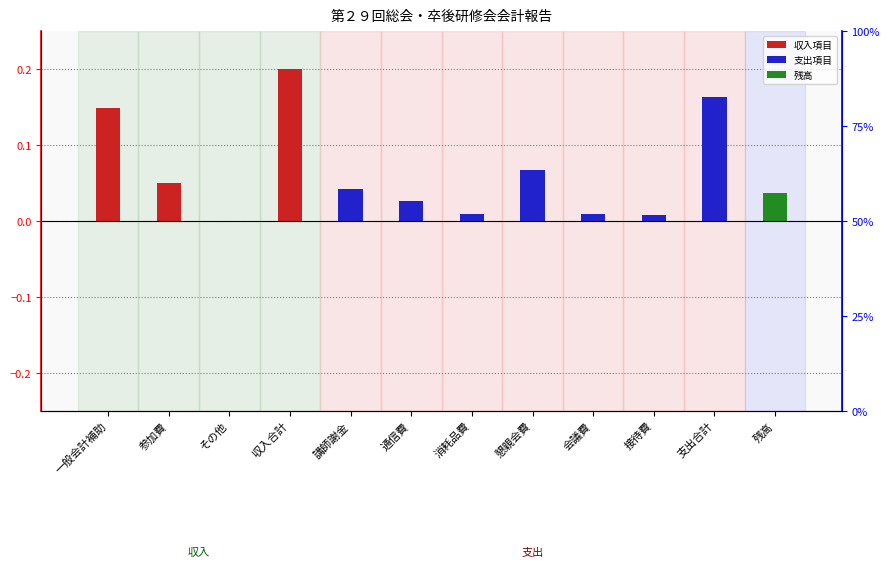

Which category has the lowest value across all series?

その他